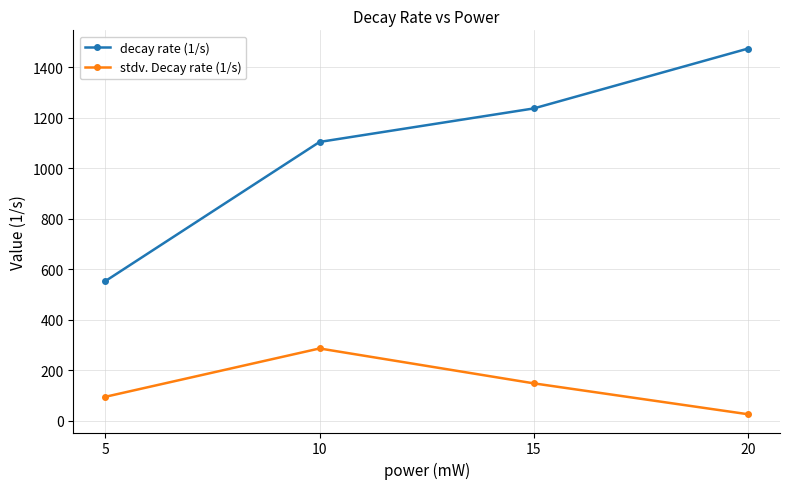

True or false: stdv. Decay rate (1/s) has more than 2 points higher than both neighbors.

False